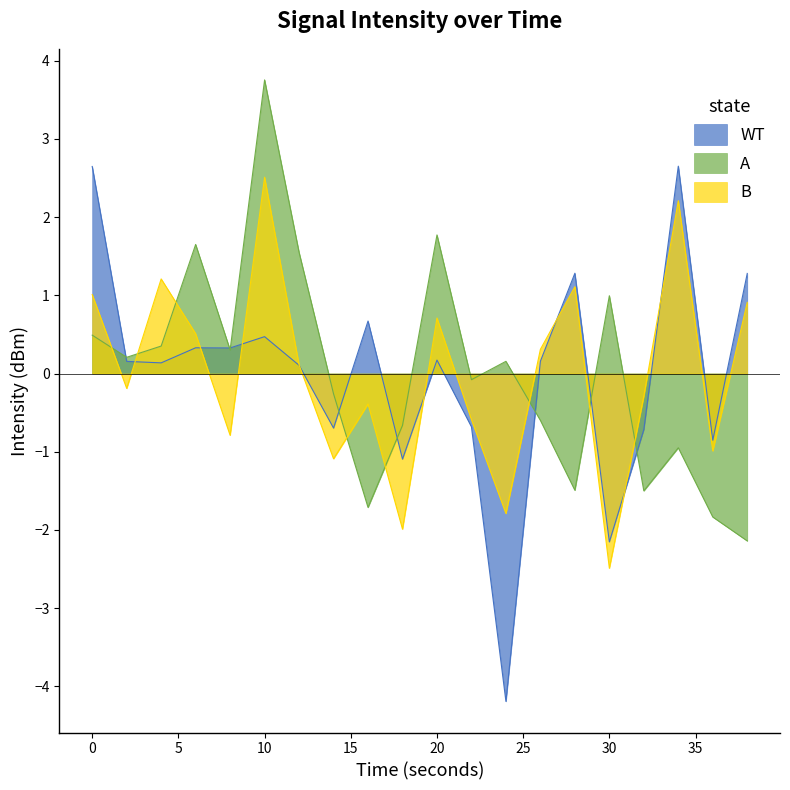

Rank the series by their average value, from lowest to highest.

WT, B, A